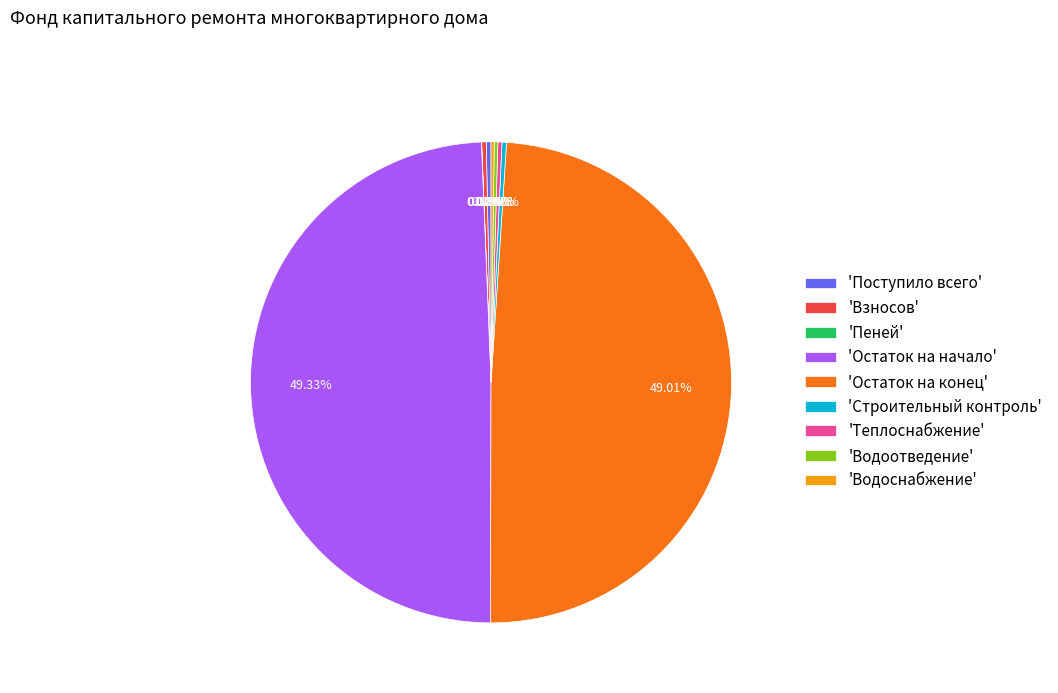

Approximately how many times larger is the value at 'Остаток на начало' compared to 'Строительный контроль'?

162.9